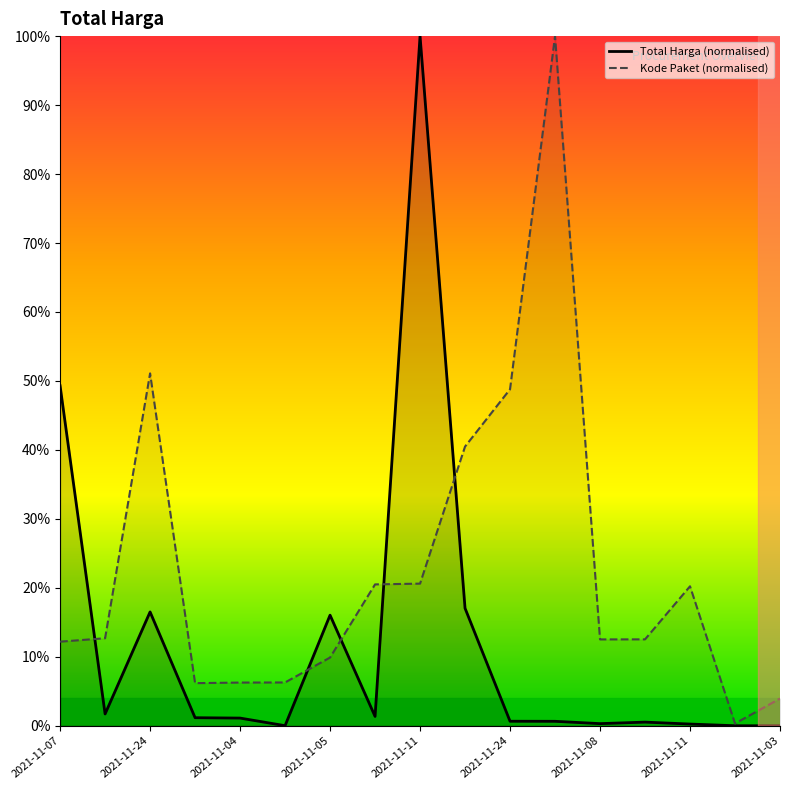

Does the chart display data point markers on the line(s)?

No